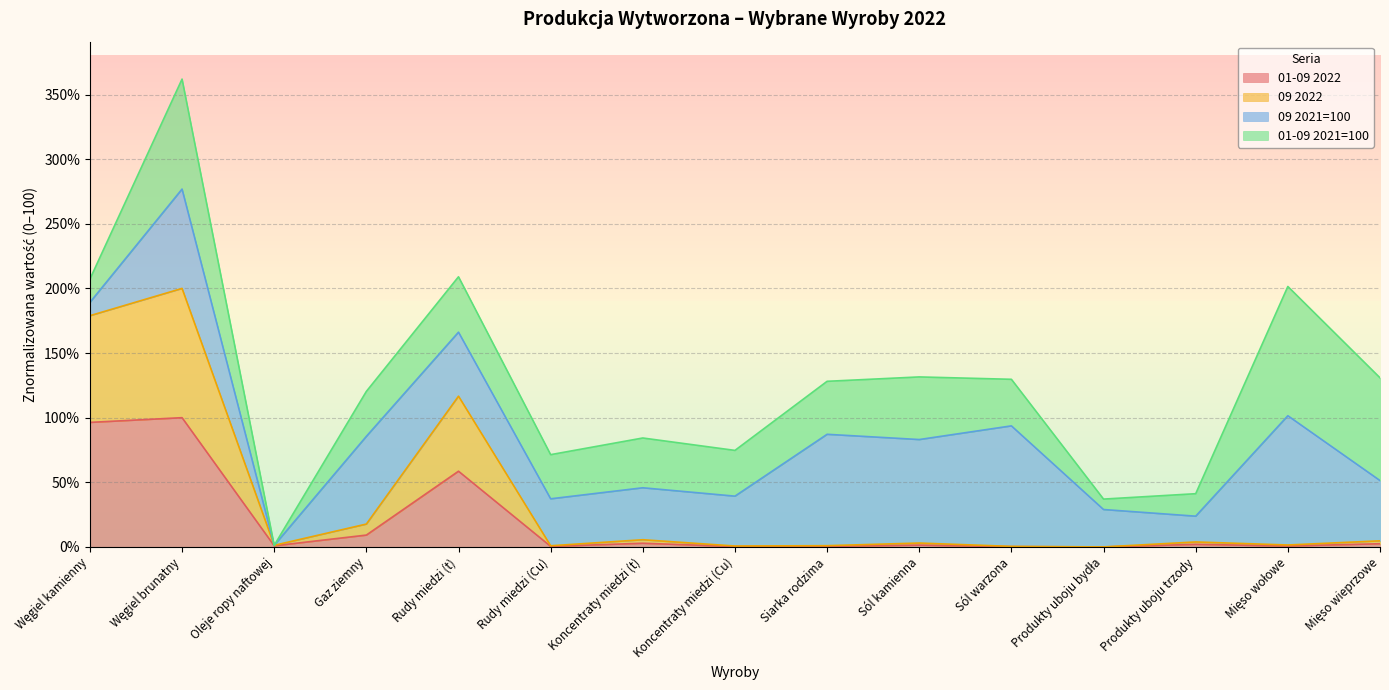

The value of 09 2022 at Koncentraty miedzi (t) is 8.5. True or false?

False